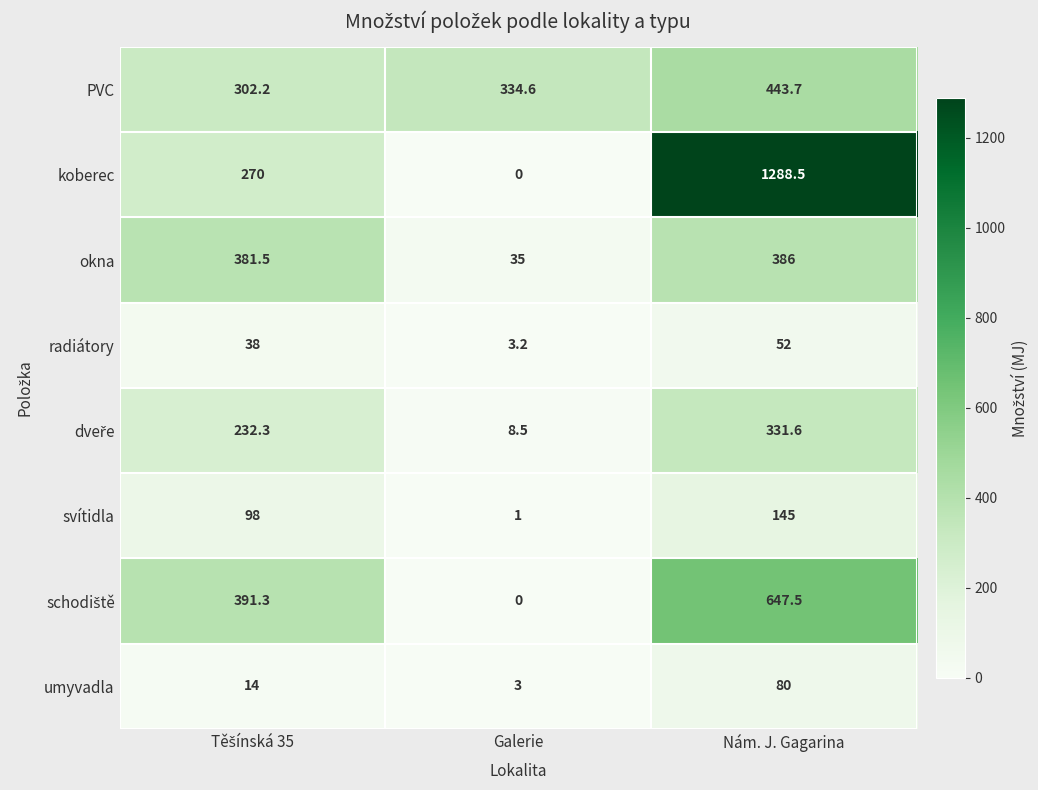

The svítidla series shows 1.4 at Galerie. True or false?

False